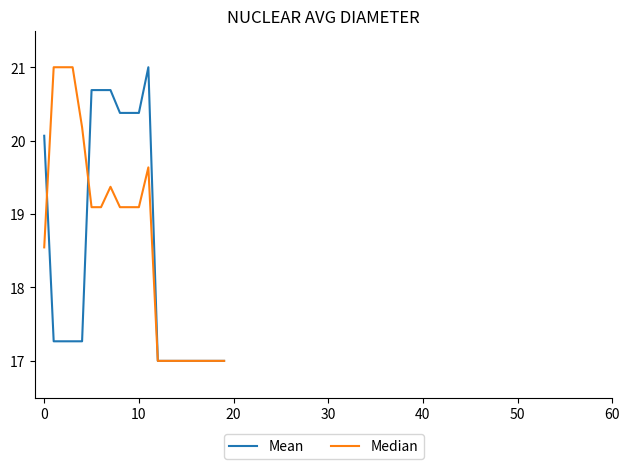

Reading left to right, list all the values displayed in this chart.

Mean: 20.1	17.3	17.3	17.3	17.3	20.7	20.7	20.7	20.4	20.4	20.4	21.0	17.0	17.0	17.0	17.0	17.0	17.0	17.0	17.0
Median: 18.5	21.0	21.0	21.0	20.2	19.1	19.1	19.4	19.1	19.1	19.1	19.6	17.0	17.0	17.0	17.0	17.0	17.0	17.0	17.0